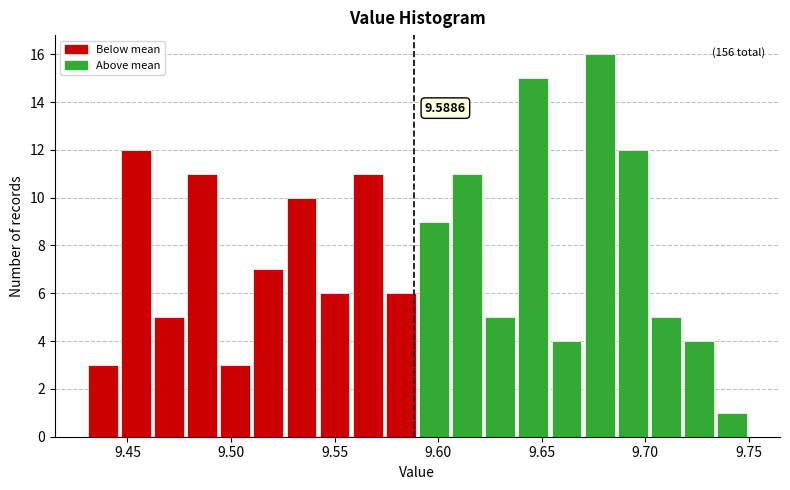

Read against the x-axis, roughly where is the centre of the tallest bar?

9.680